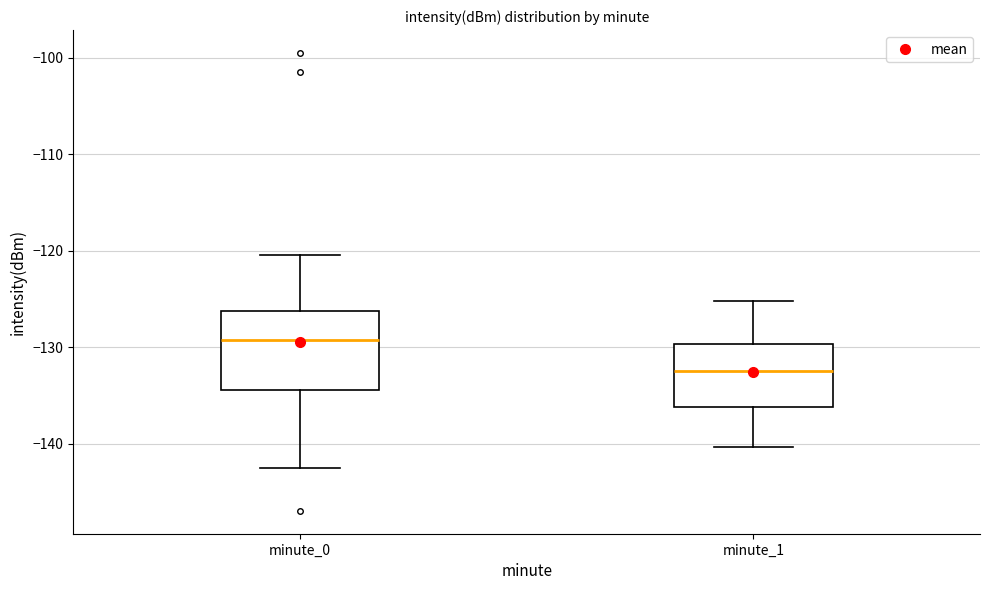

Reading left to right, read every box against the y-axis: the position of its median line, the range the box covers, and the ends of its whiskers. The values are not printed on the chart, so give them approximately, as read against the axis.

minute_0: median -129, box -134 to -126, whiskers -143 to -120
minute_1: median -132, box -136 to -130, whiskers -140 to -125